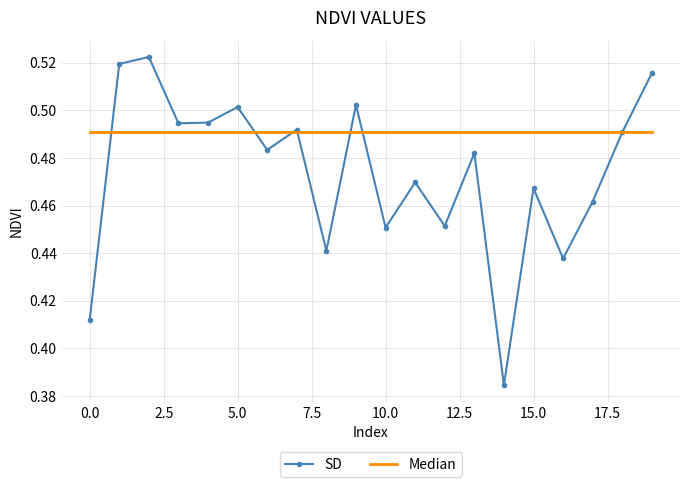

Which series has the largest total across all categories?

Median